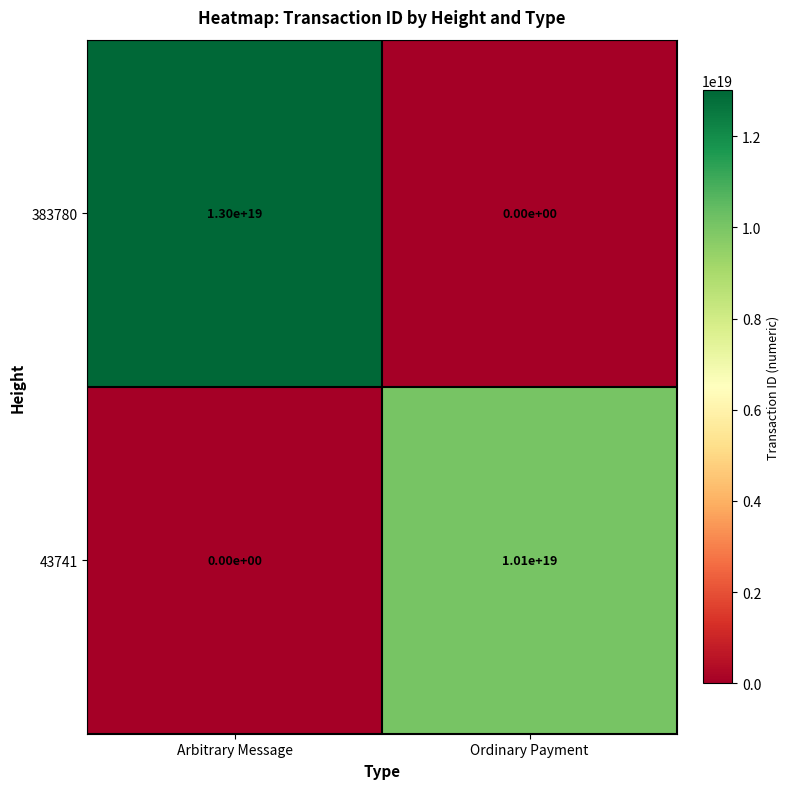

Which series changed the most between Arbitrary Message and Ordinary Payment?

383780